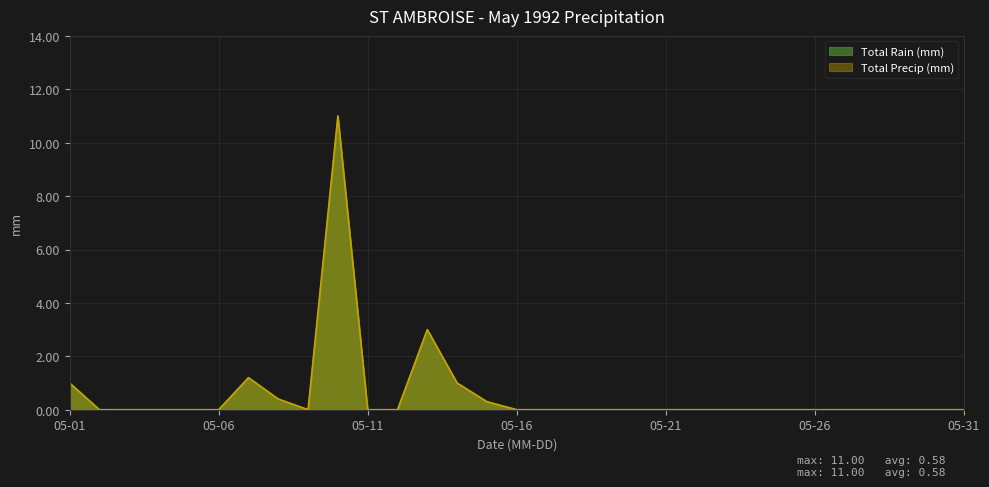

Does the chart display data point markers on the line(s)?

No